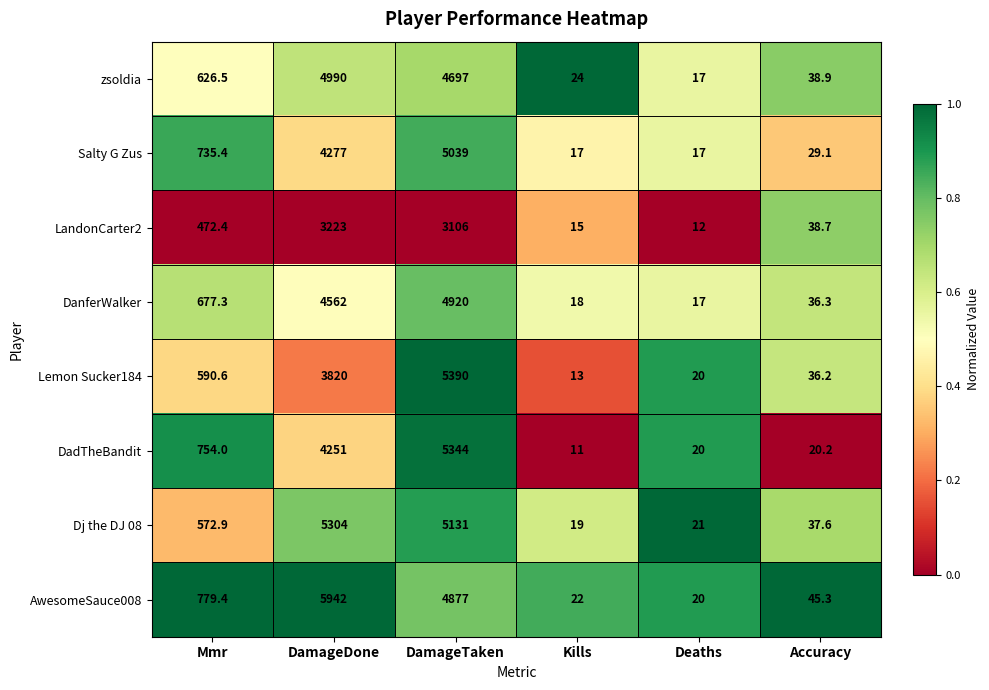

How many distinct data groups are displayed?

8